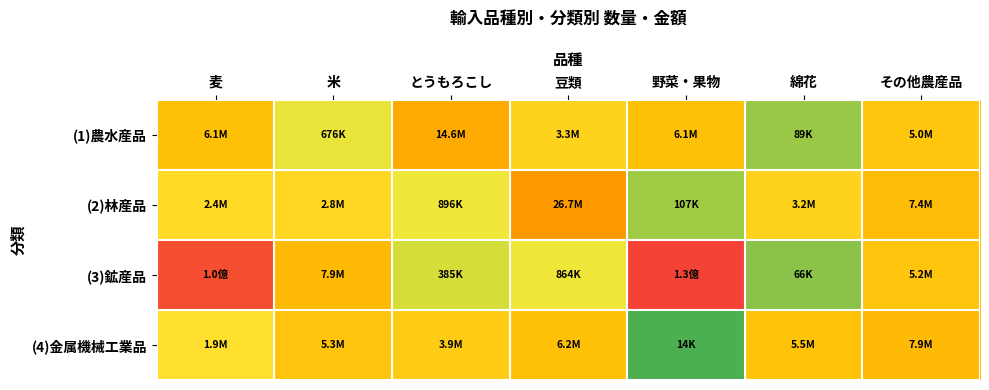

What is the spread (max minus min) of values at 綿花?

4.4